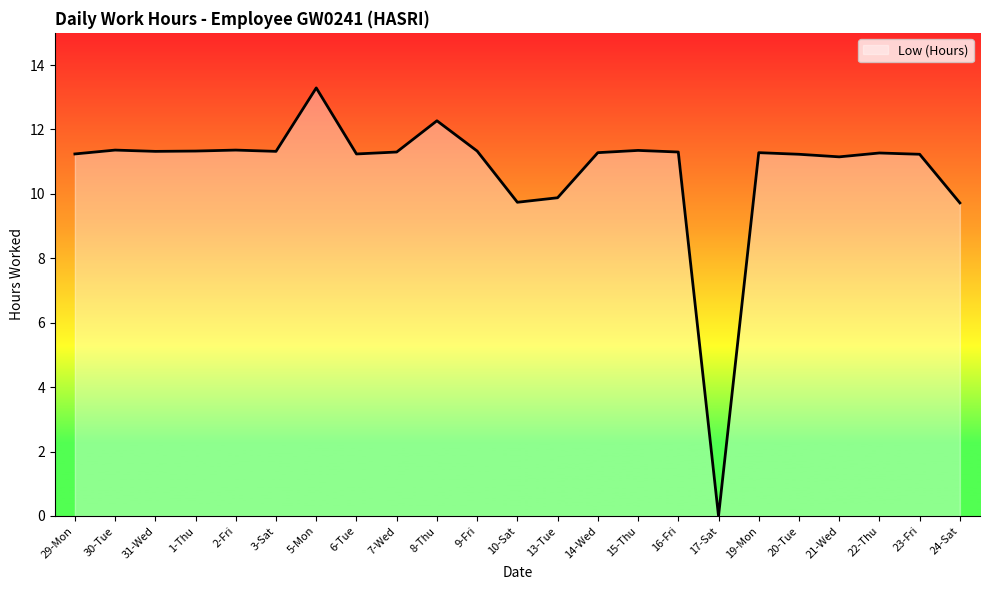

At which label is the value closest to 6?

24-Sat